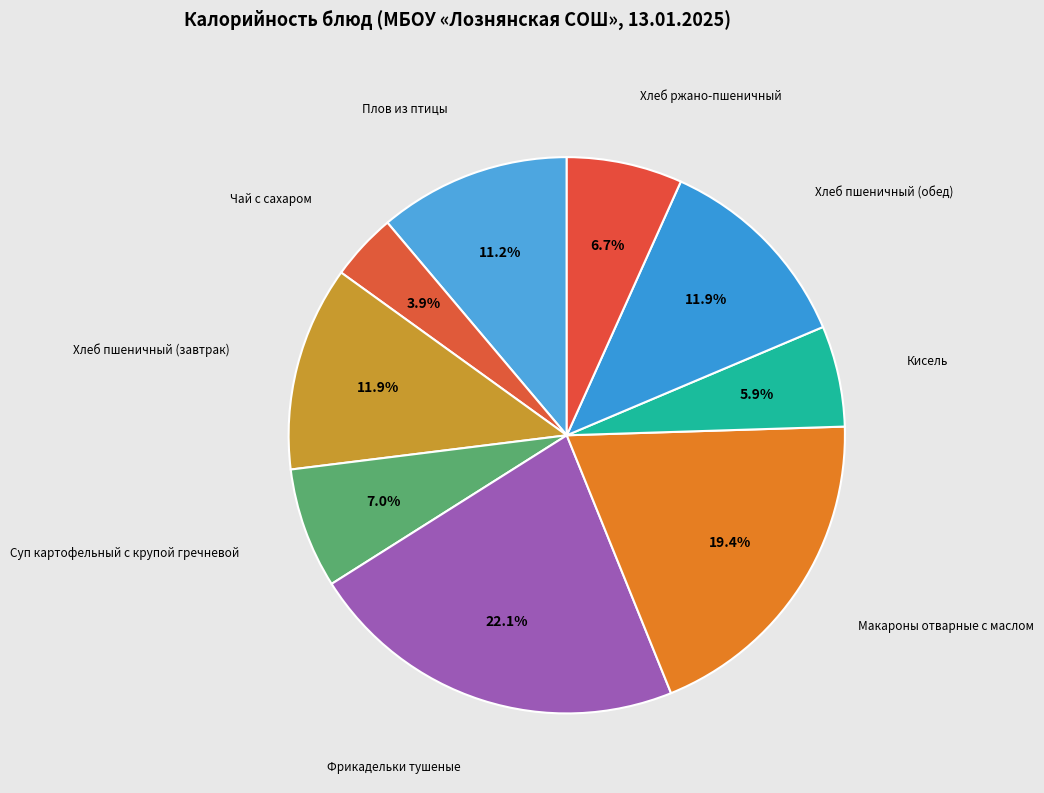

Count the number of slices in the pie.

9